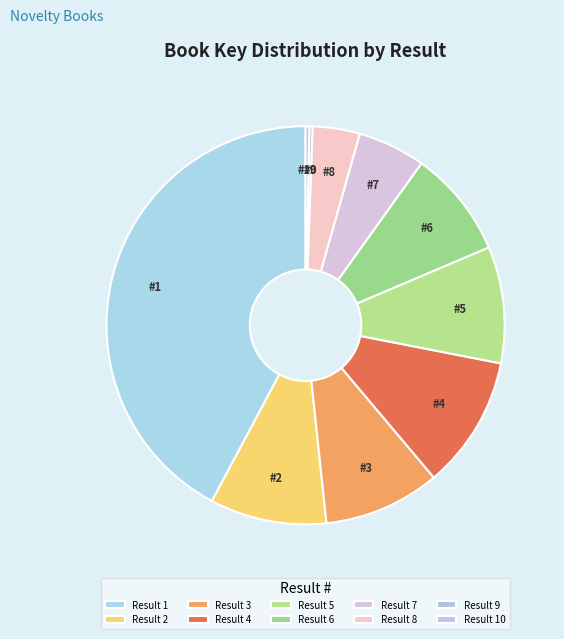

Is there any slice that represents more than half of the pie?

No